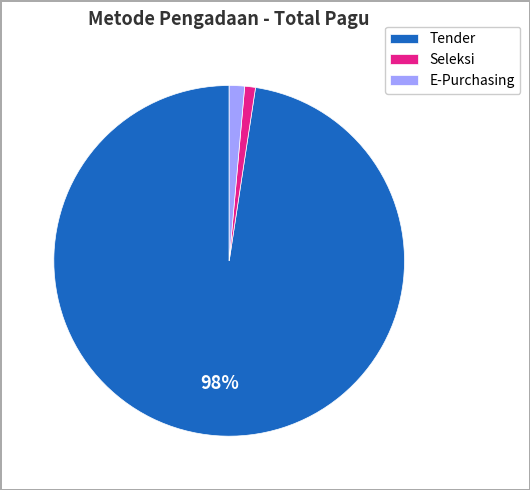

The E-Purchasing slice represents 1% of the pie. True or false?

True